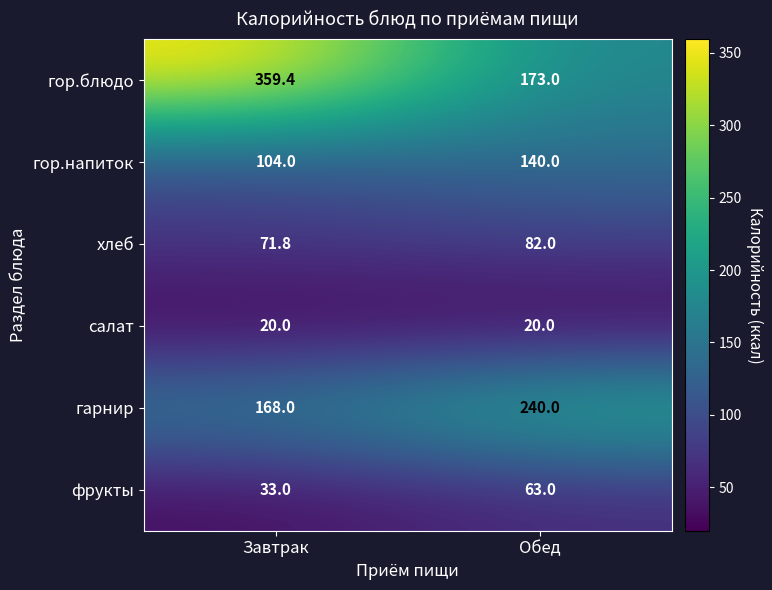

What is the approximate value of салат at Завтрак?

20.0